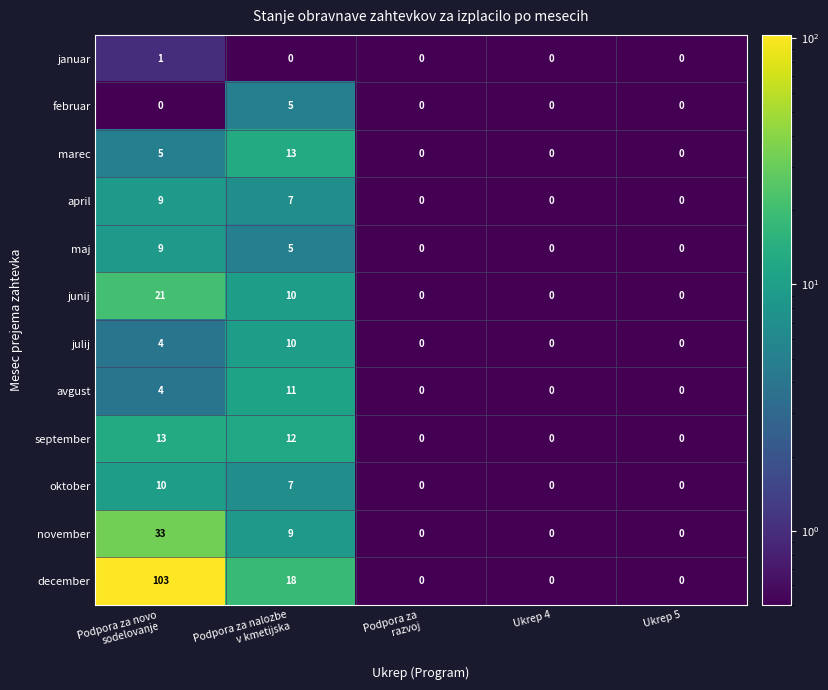

How many categories are shown in the chart?

5